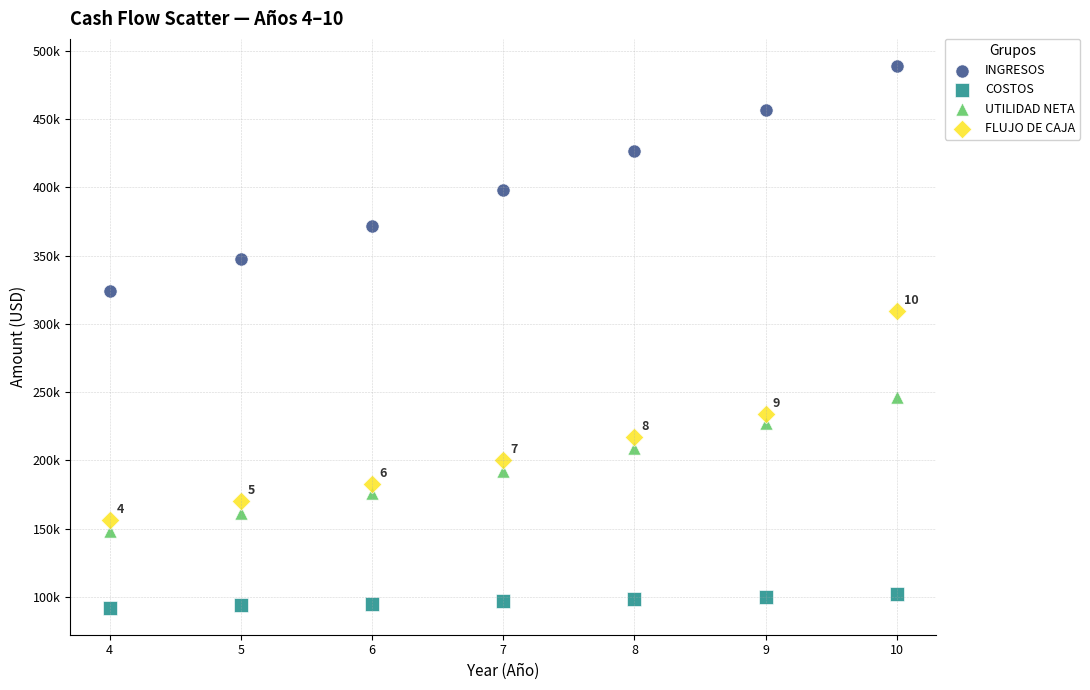

What are all the series names shown in the legend?

INGRESOS, COSTOS, UTILIDAD NETA, FLUJO DE CAJA